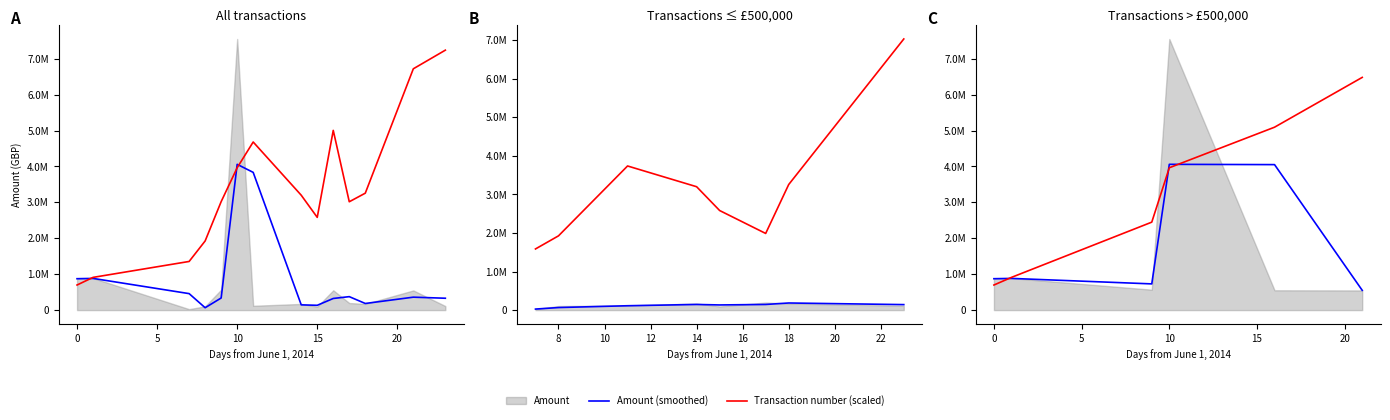

In Amount (smoothed), how many points are lower than both neighbors (excluding endpoints)?

1